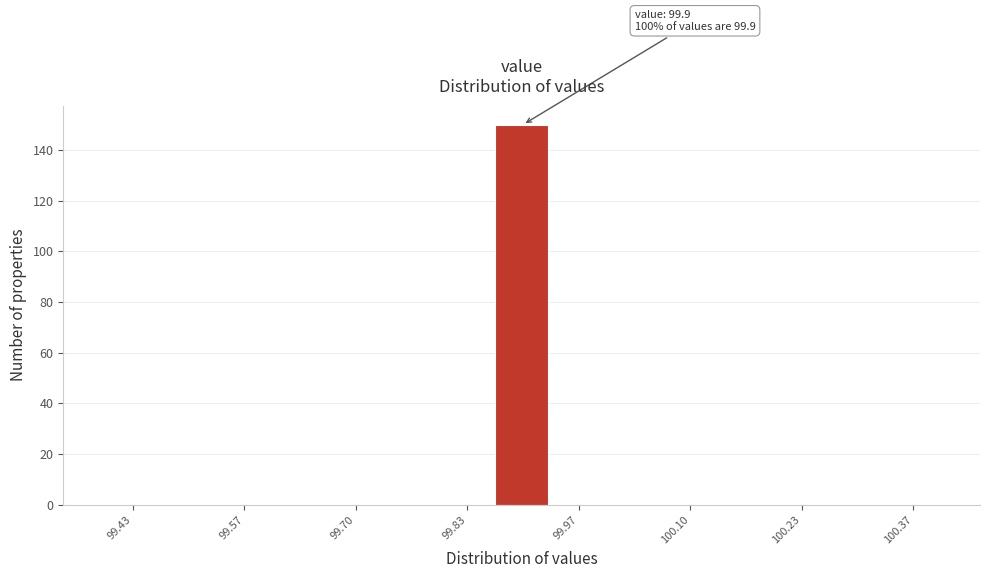

Around what value on the x-axis is the tallest bar? Give the approximate position of its centre, as read against the axis.

99.90